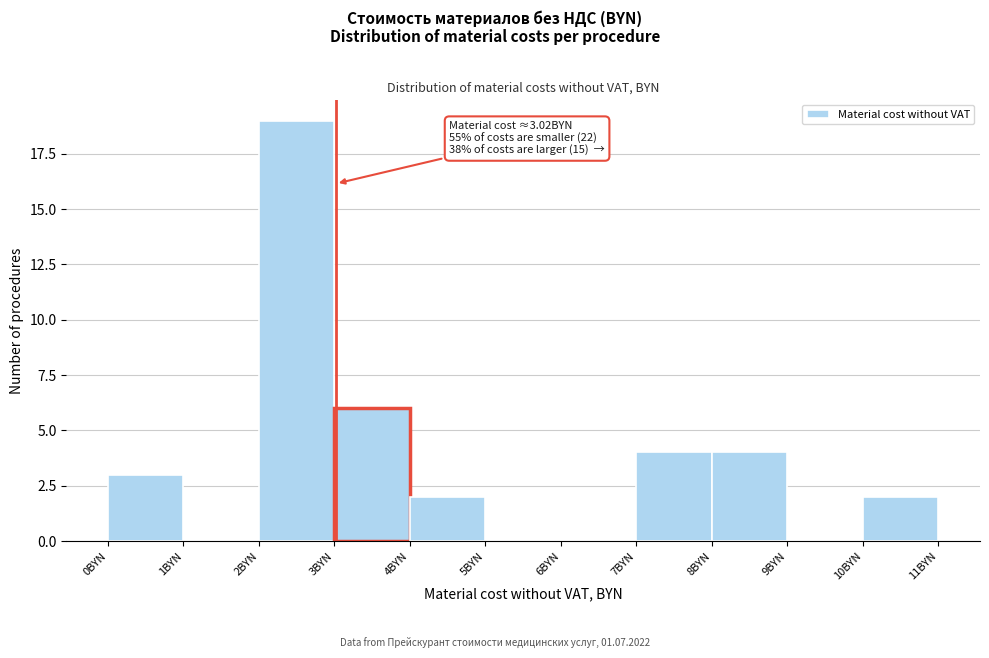

Over which range of the x-axis is the bar tallest?

2 to 3